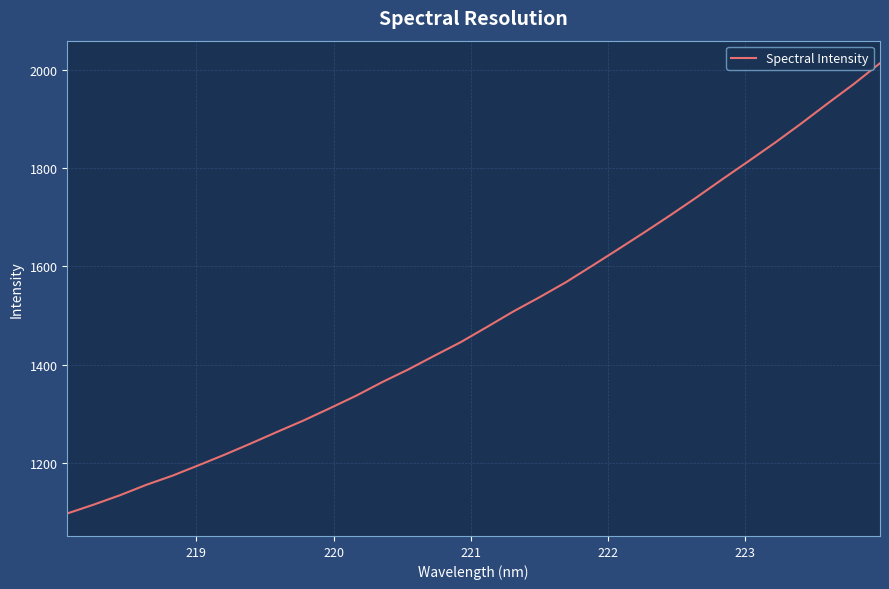

What is the smallest value displayed?

1097.0